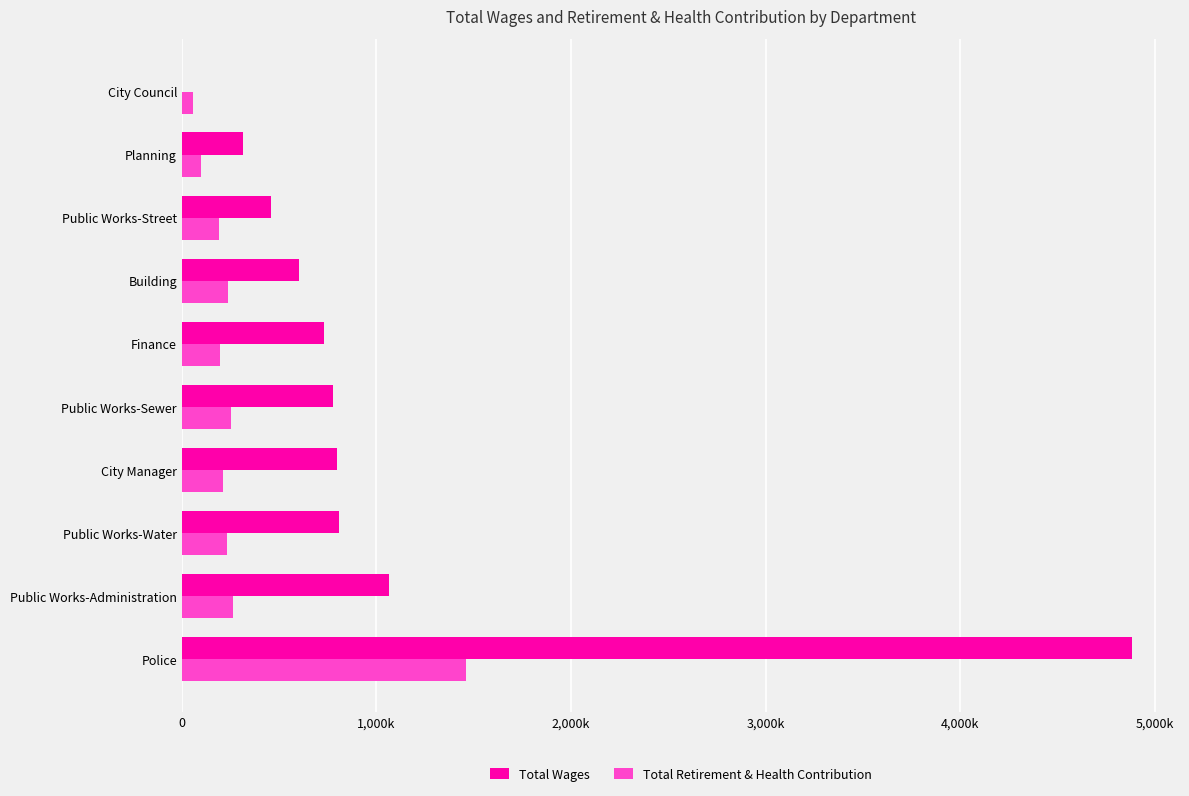

What is the average value of the Total Wages series?

1042908